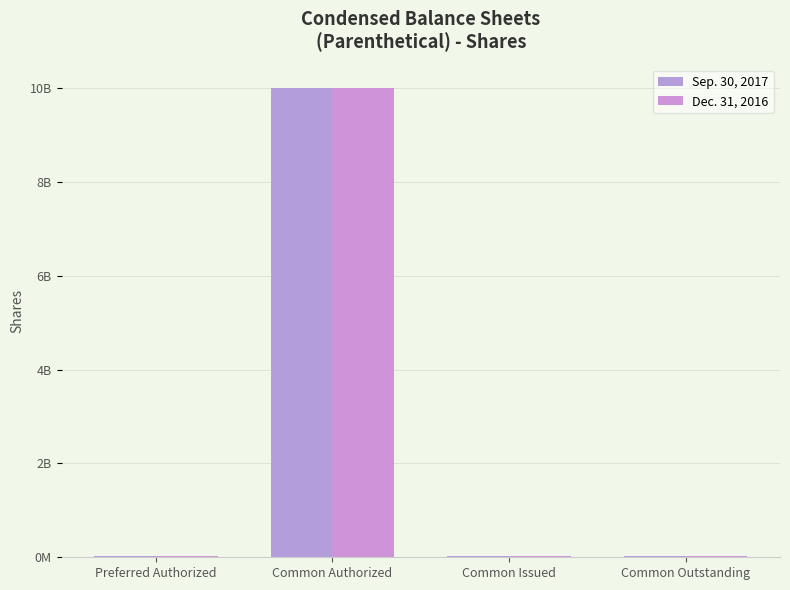

The Sep. 30, 2017 series shows 6398003 at Preferred Authorized. True or false?

False